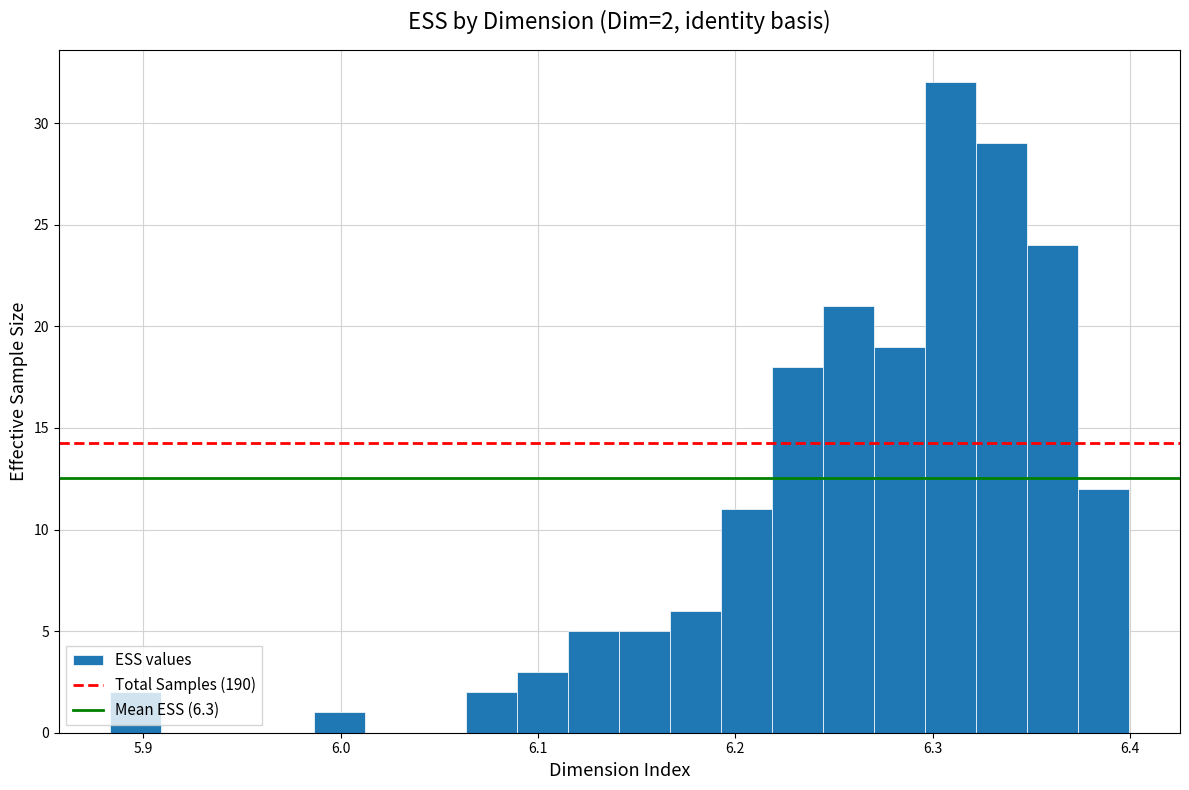

Around what value on the x-axis is the tallest bar? Give the approximate position of its centre, as read against the axis.

6.31